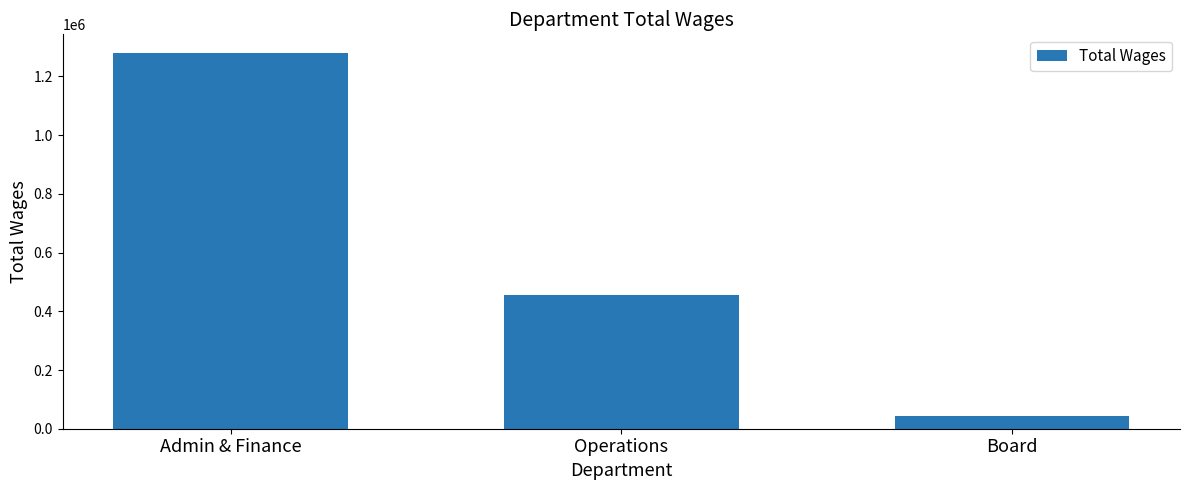

The value at Operations is 239308. True or false?

False